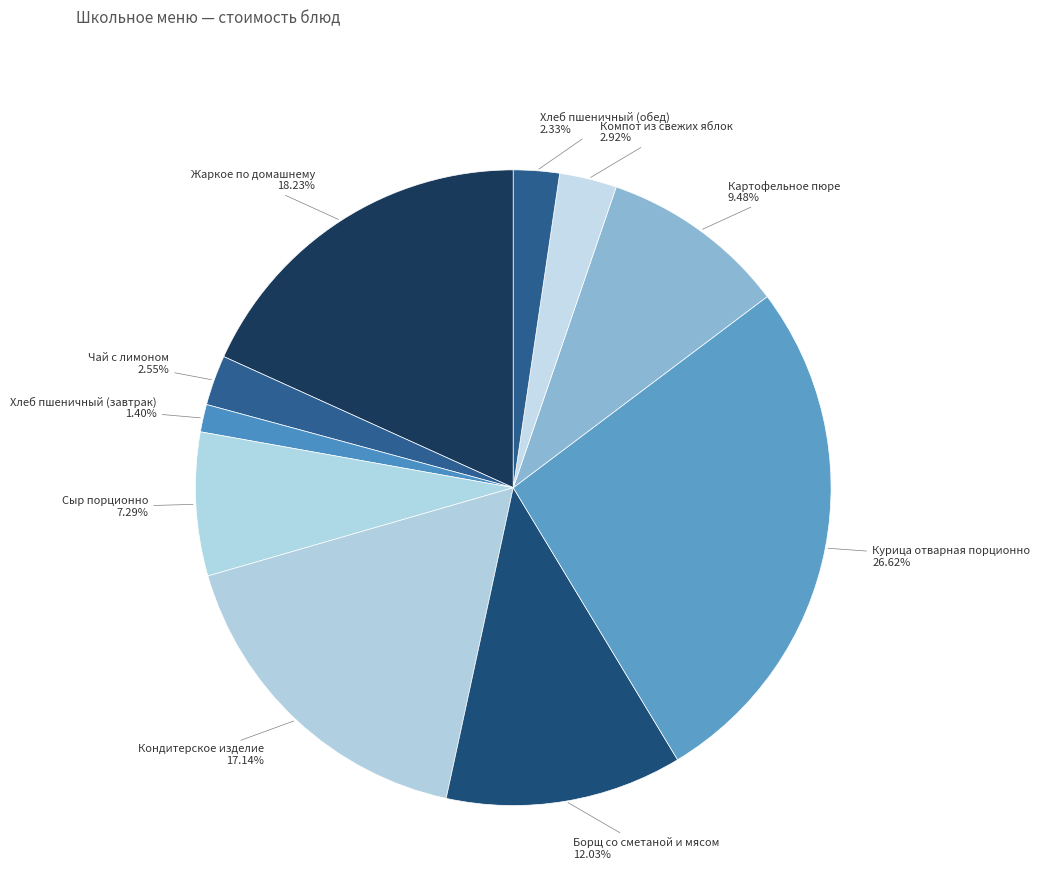

How many segments does this pie chart have?

10